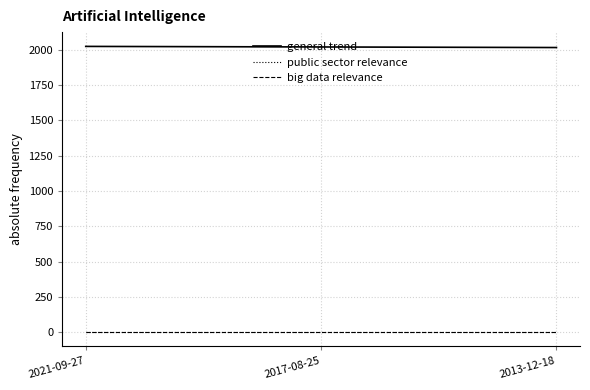

What is the sum of all general trend values?

6054